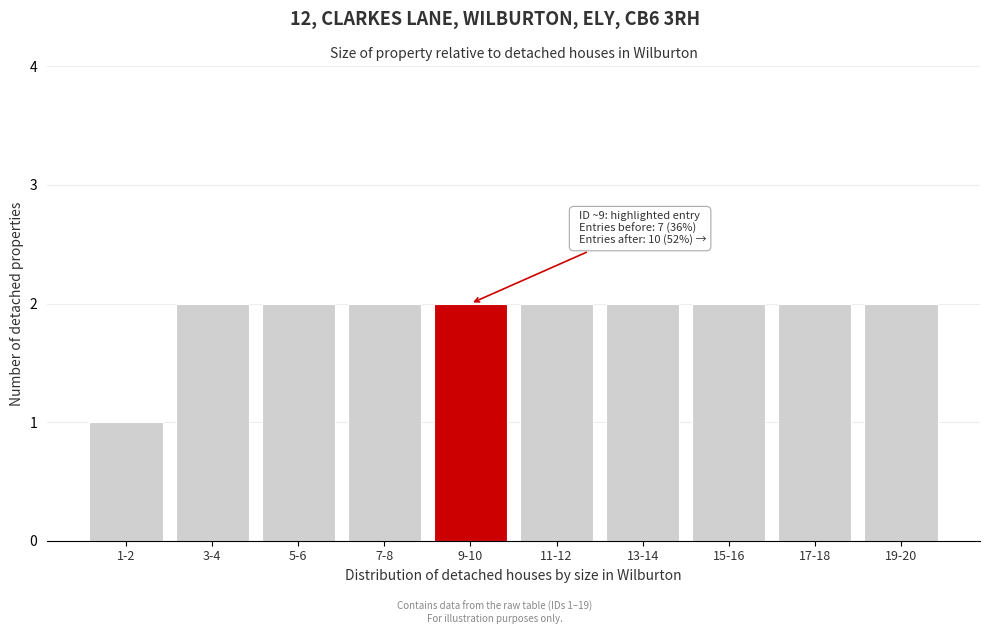

Reading left to right, list all the values displayed in this chart.

1	2	2	2	2	2	2	2	2	2